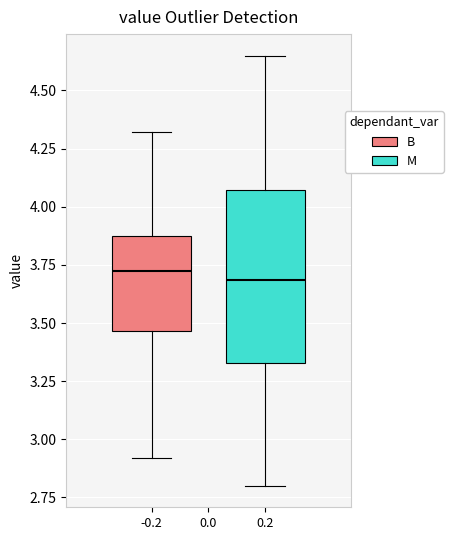

Where is the lower edge of the box at x = 0.2 on the y-axis? The values are not printed on the chart, so give them approximately, as read against the axis.

3.35